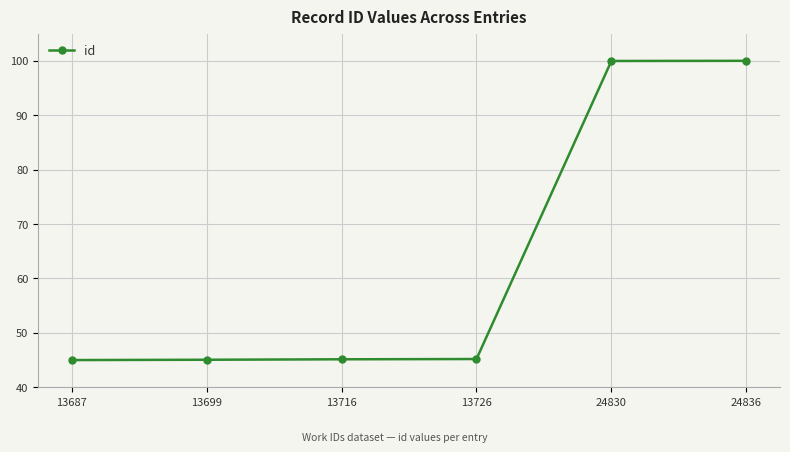

What is the difference between the second highest and second lowest values?

54.9